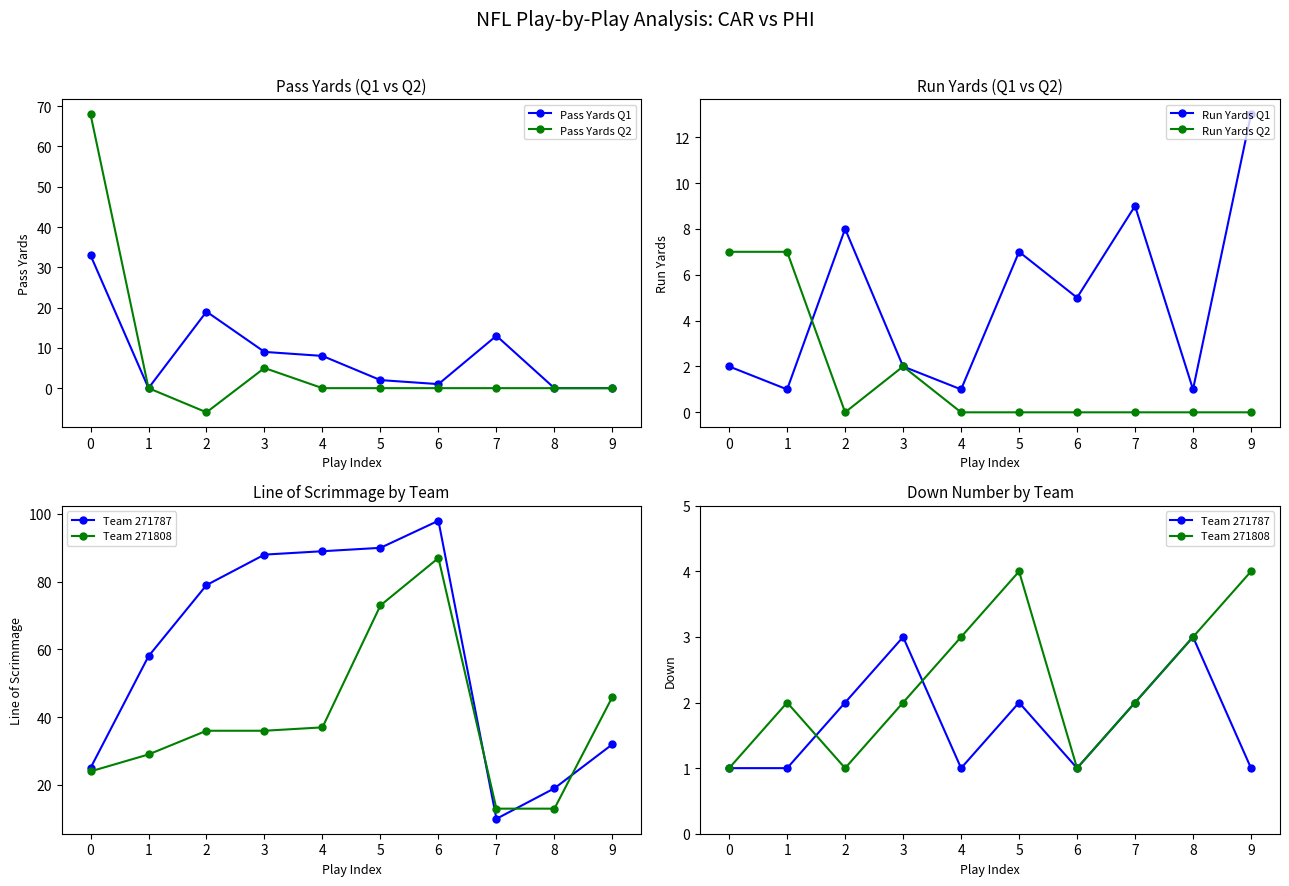

In Team 271808, how many points are higher than both neighbors (excluding endpoints)?

2